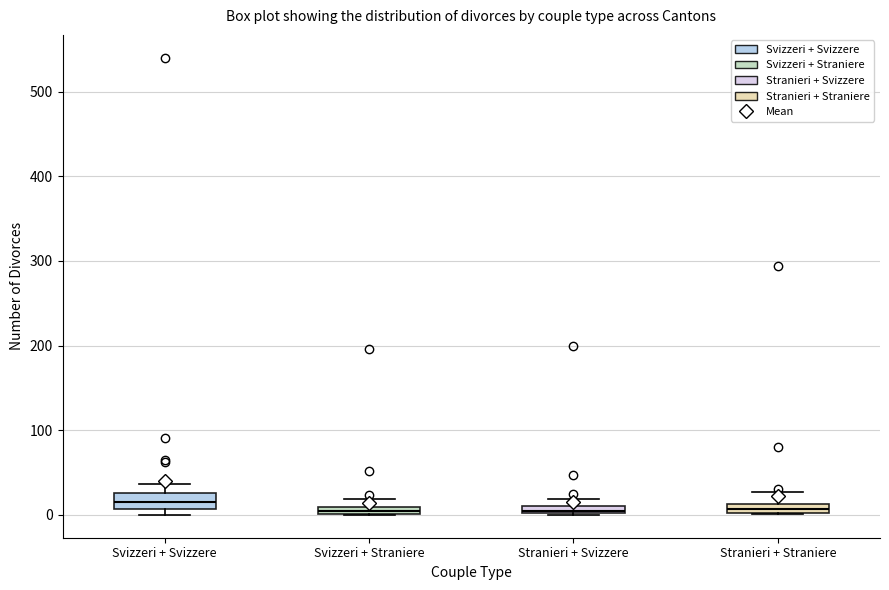

Where is the lower edge of the box for Stranieri + Svizzere on the y-axis? The values are not printed on the chart, so give them approximately, as read against the axis.

0